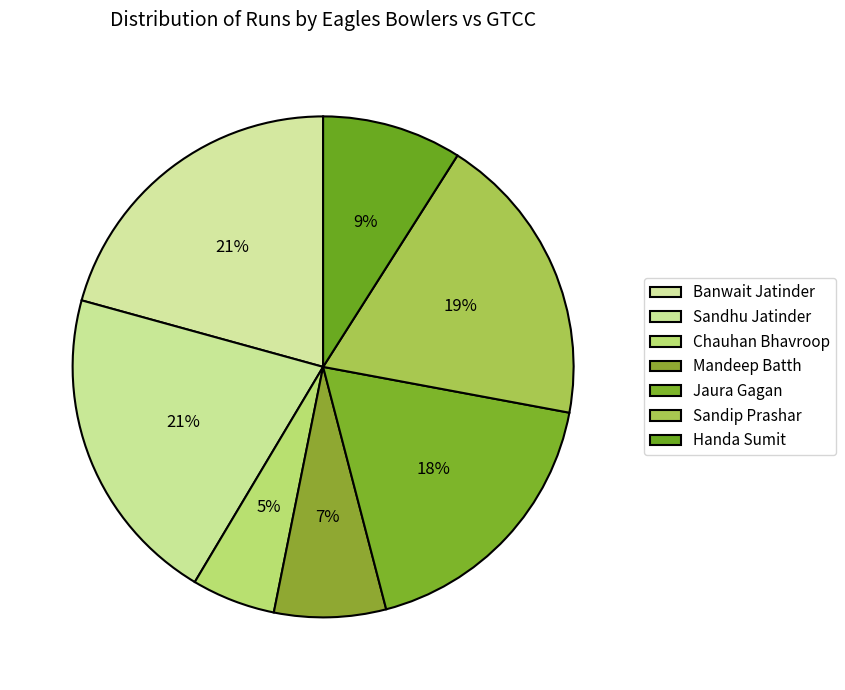

Is Sandhu Jatinder the majority of the pie?

No